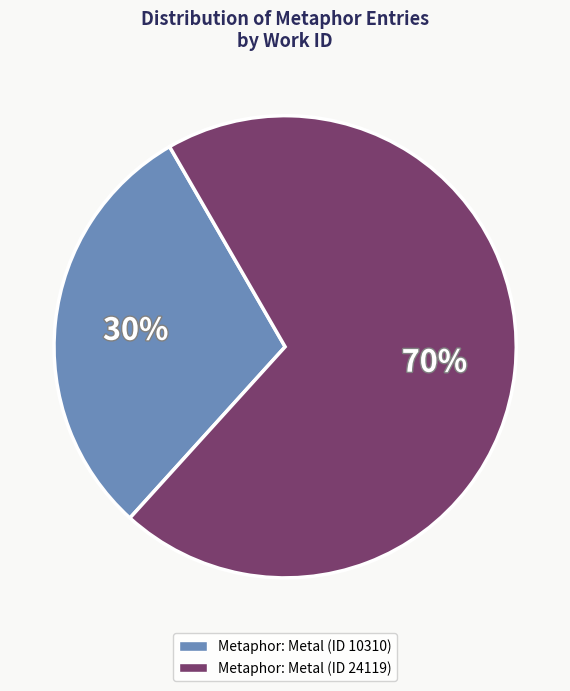

What percentage is the Metaphor: Metal (ID 10310) slice, to the nearest percent?

30%